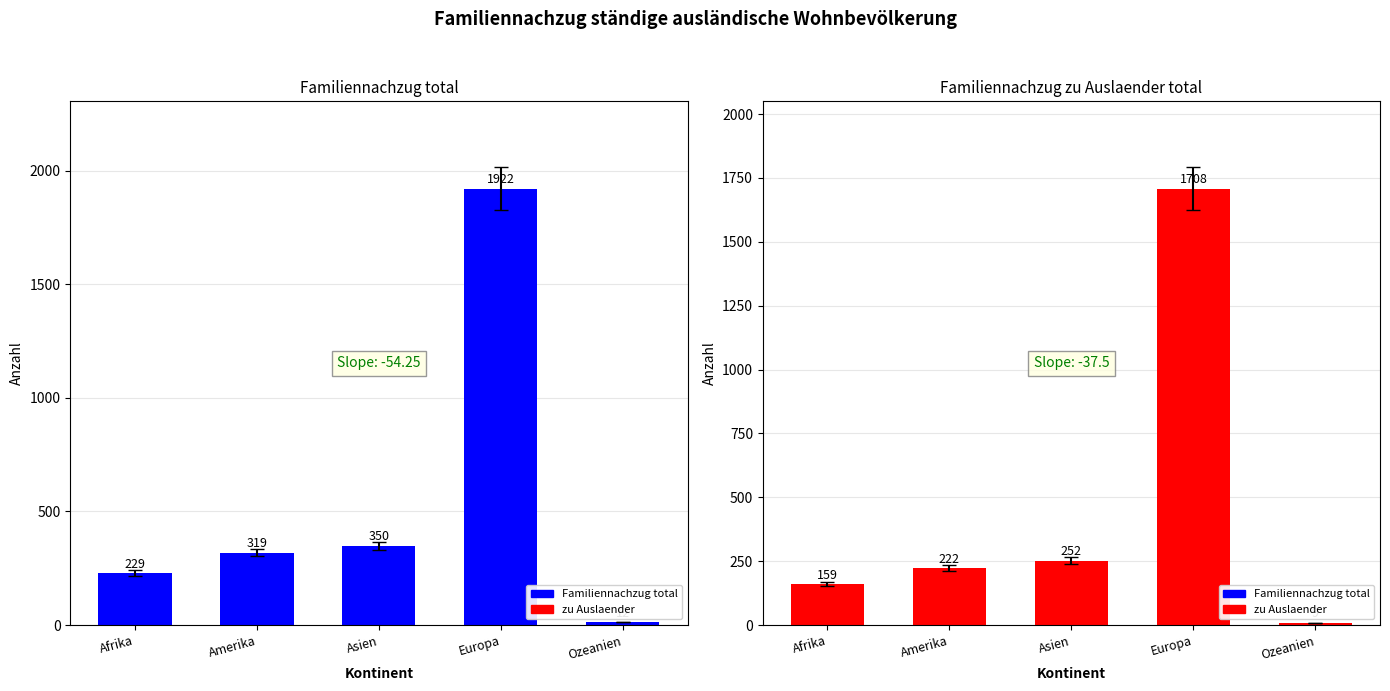

Are the bars grouped side by side (vs. stacked)?

Yes